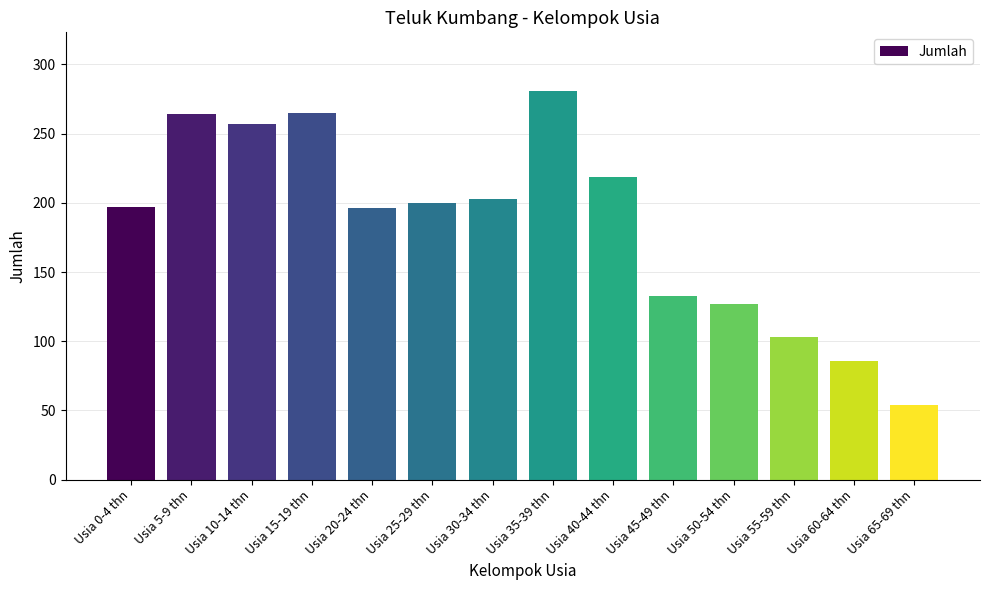

What is the change in value from Usia 60-64 thn to Usia 65-69 thn?

-32